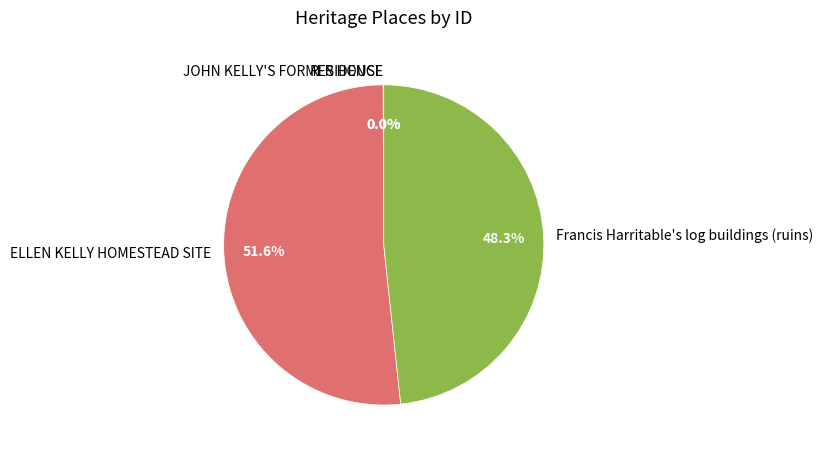

Approximately how many times larger is the value at Francis Harritable's log buildings (ruins) compared to ELLEN KELLY HOMESTEAD SITE?

0.9